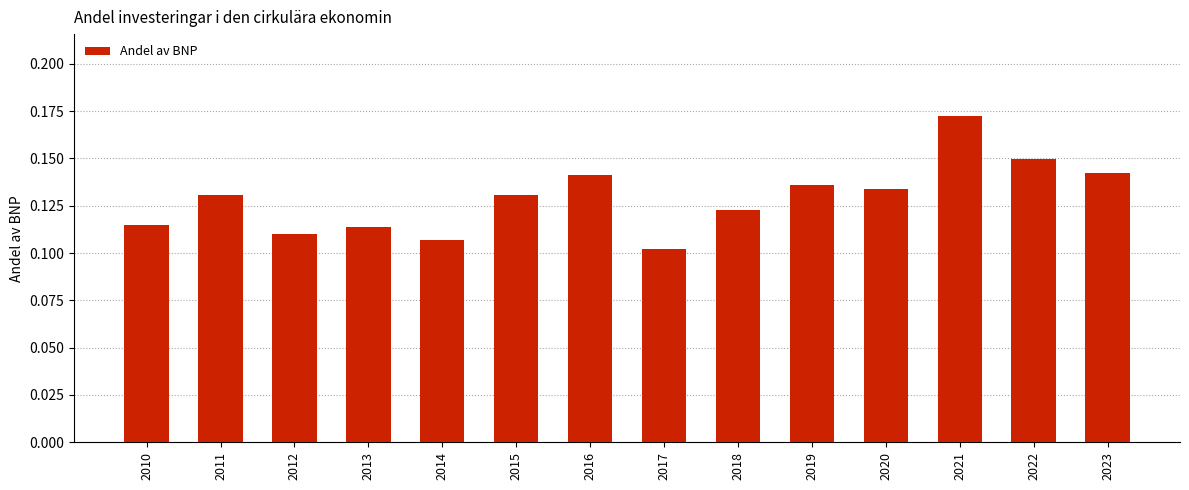

At which label is the value closest to 0?

2017